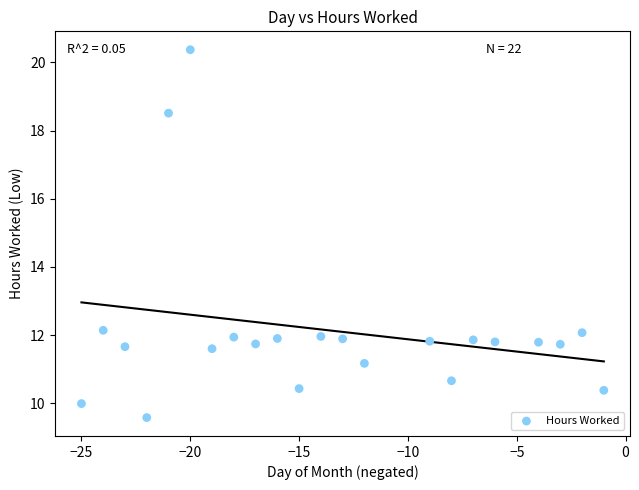

What is the range of X values (max minus min)?

24.0